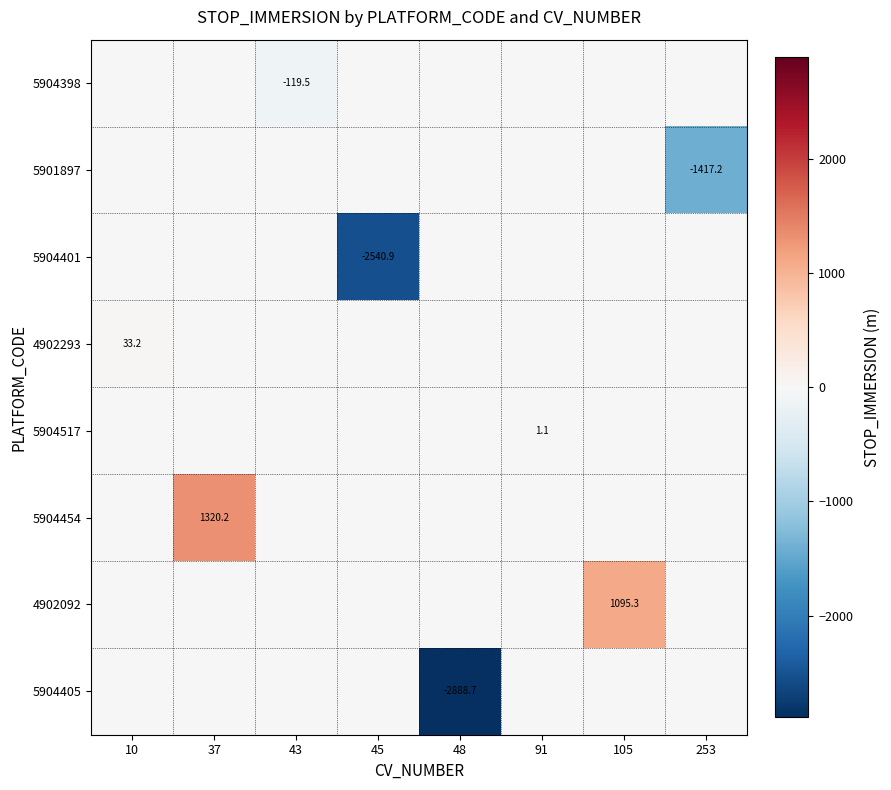

The 5904405 series shows -4118.1 at 48. True or false?

False